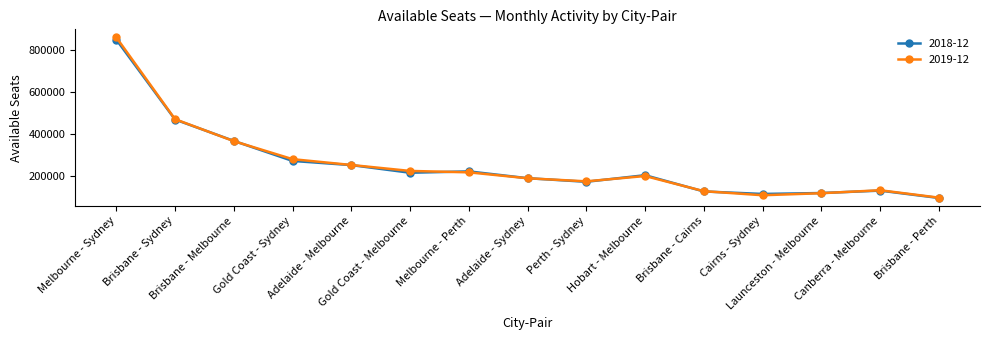

True or false: 2019-12 has a value of 133390 at Canberra - Melbourne.

True